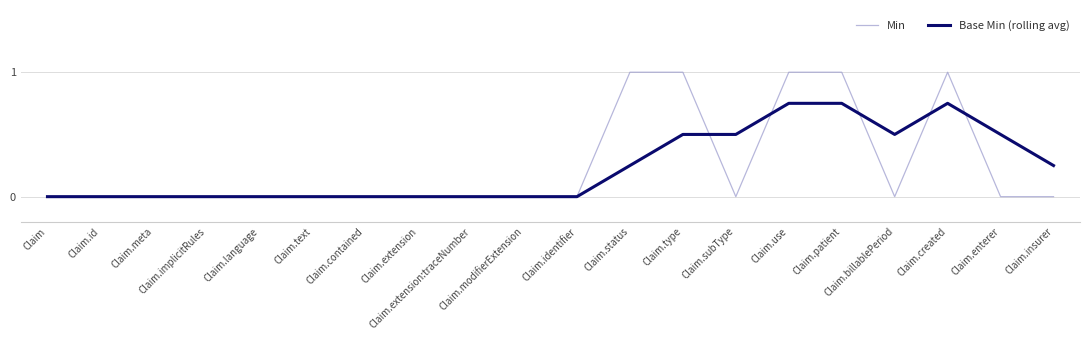

What are all the series names shown in the legend?

Min, Base Min (rolling avg)